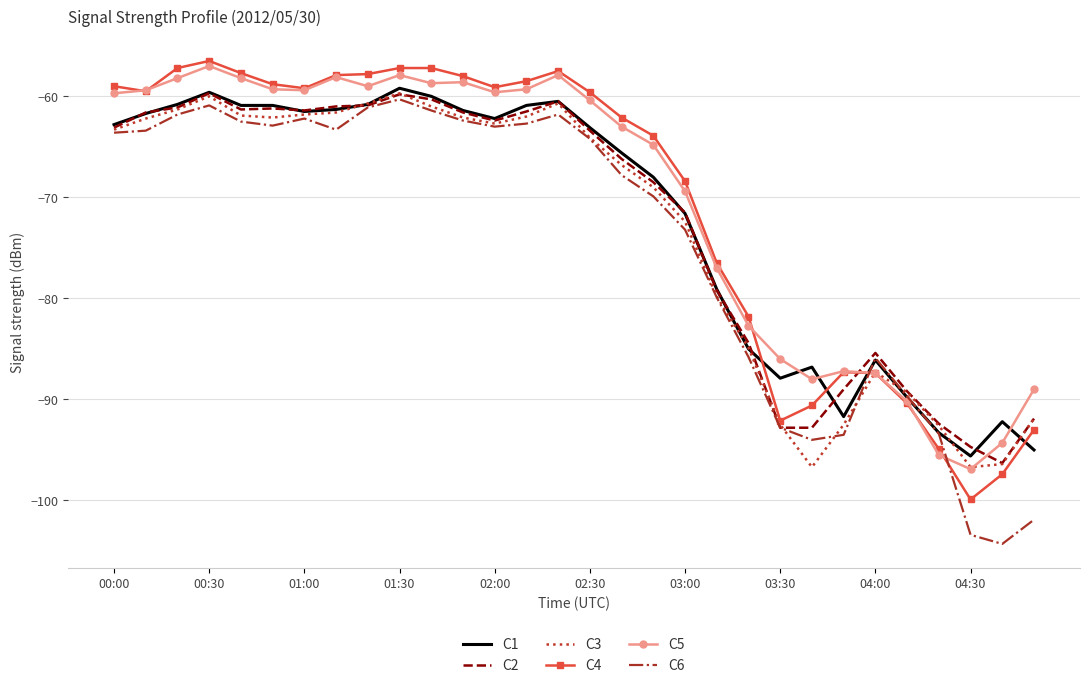

Count the number of data series in this chart.

6